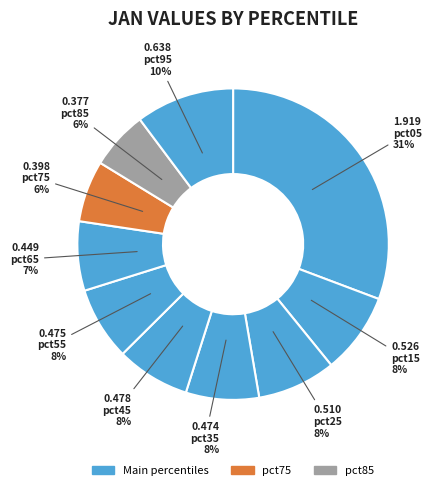

How many segments does this pie chart have?

10